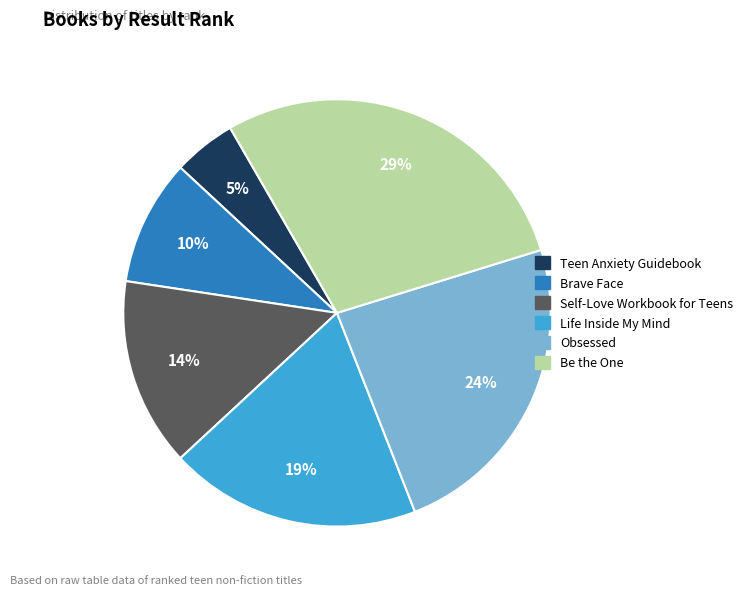

To the nearest percent, what portion does Teen Anxiety Guidebook represent?

5%